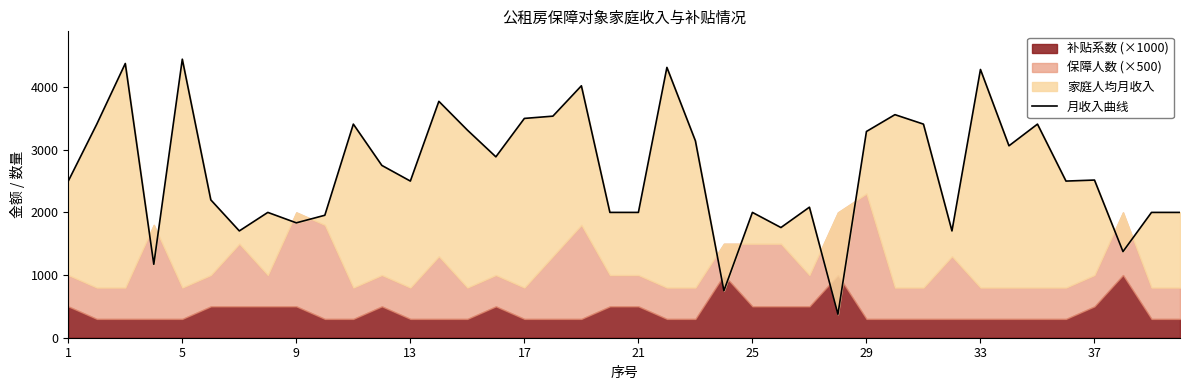

How many lines are shown in the chart?

1